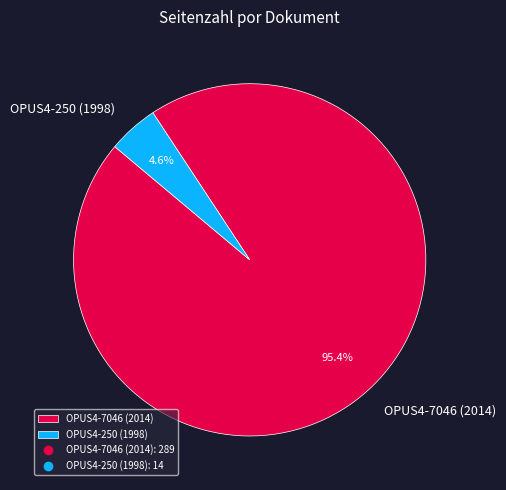

What is the largest slice in the pie chart?

OPUS4-7046 (2014)